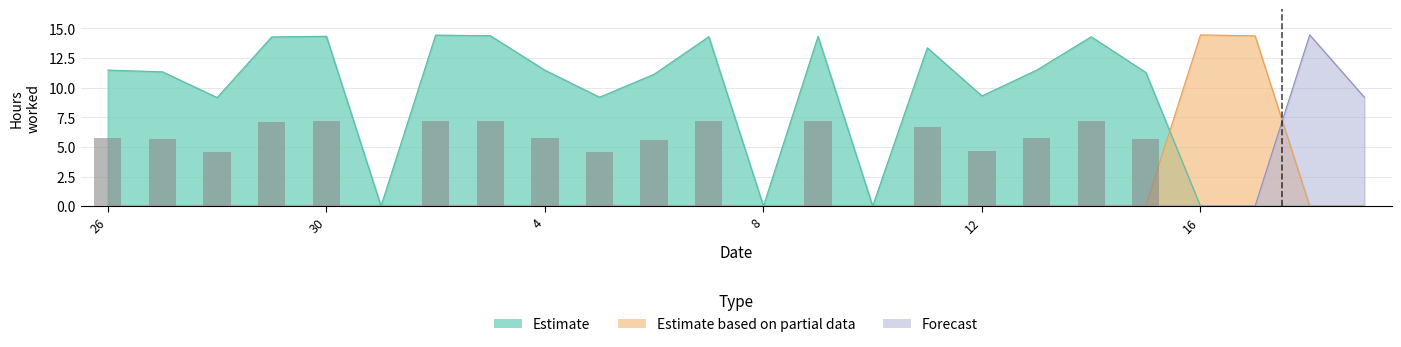

Count the number of categories in the chart.

24